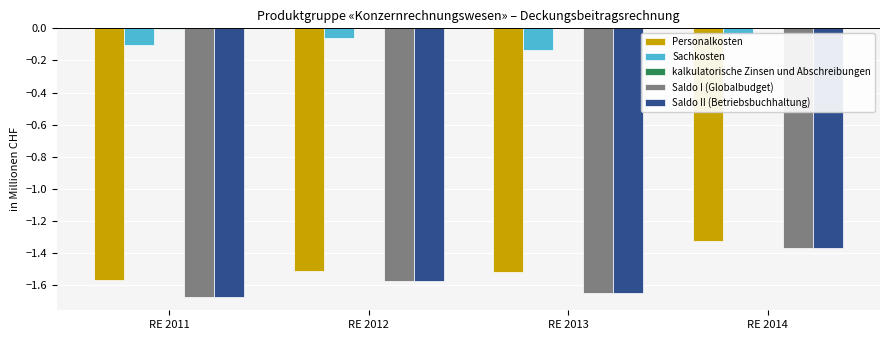

Reading left to right, extract all data points from this chart.

Personalkosten: RE 2011=-1.6	RE 2012=-1.5	RE 2013=-1.5	RE 2014=-1.3
Sachkosten: RE 2011=-0.1	RE 2012=-0.1	RE 2013=-0.1	RE 2014=-0.0
kalkulatorische Zinsen und Abschreibungen: RE 2011=-0.0	RE 2012=-0.0	RE 2013=0.0	RE 2014=0.0
Saldo I (Globalbudget): RE 2011=-1.7	RE 2012=-1.6	RE 2013=-1.6	RE 2014=-1.4
Saldo II (Betriebsbuchhaltung): RE 2011=-1.7	RE 2012=-1.6	RE 2013=-1.6	RE 2014=-1.4